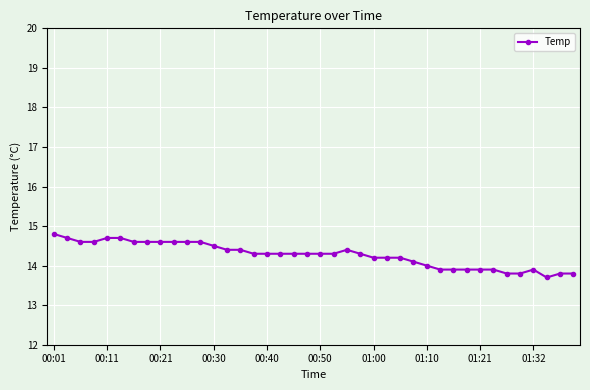

What is the difference between the second highest and minimum values?

1.0